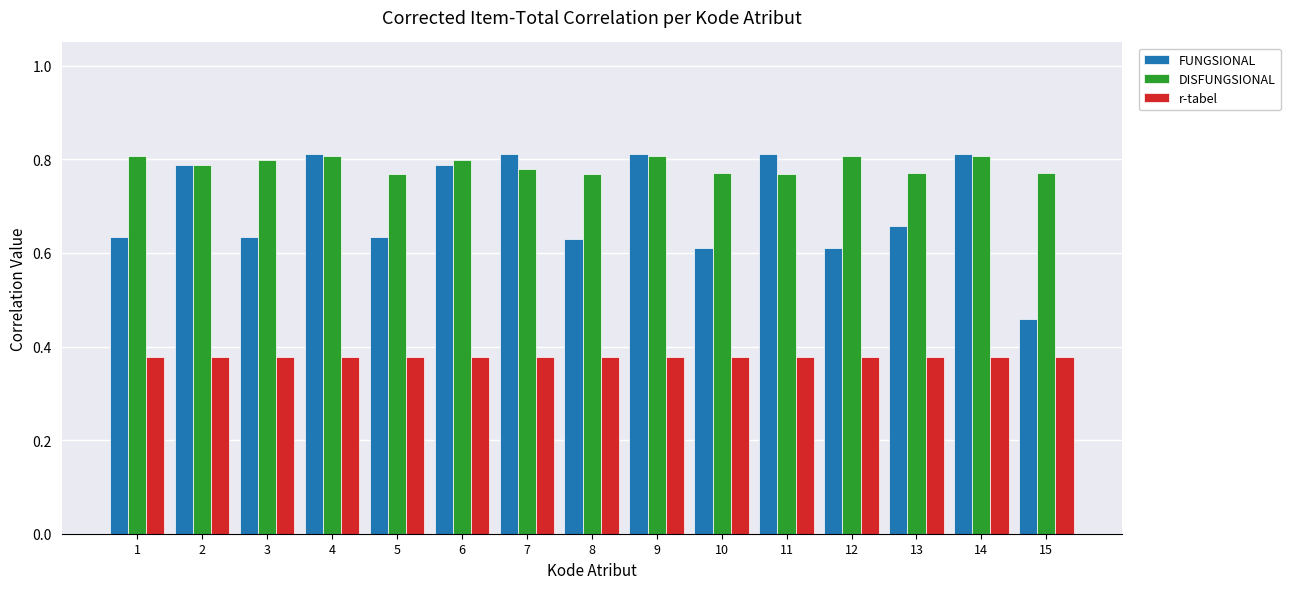

The DISFUNGSIONAL series shows 1.2 at 8. True or false?

False